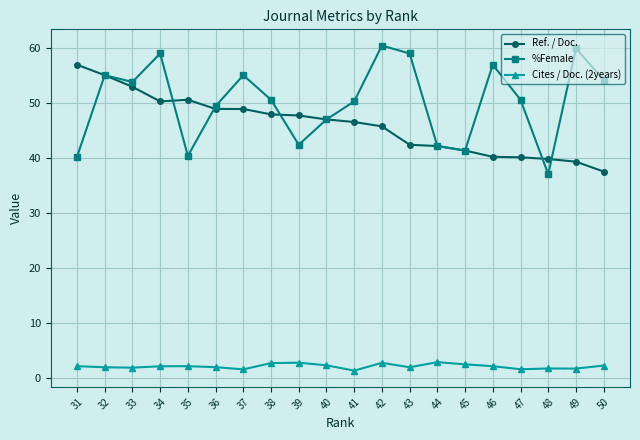

What is the value of the %Female point at the 13th from the left?

59.1